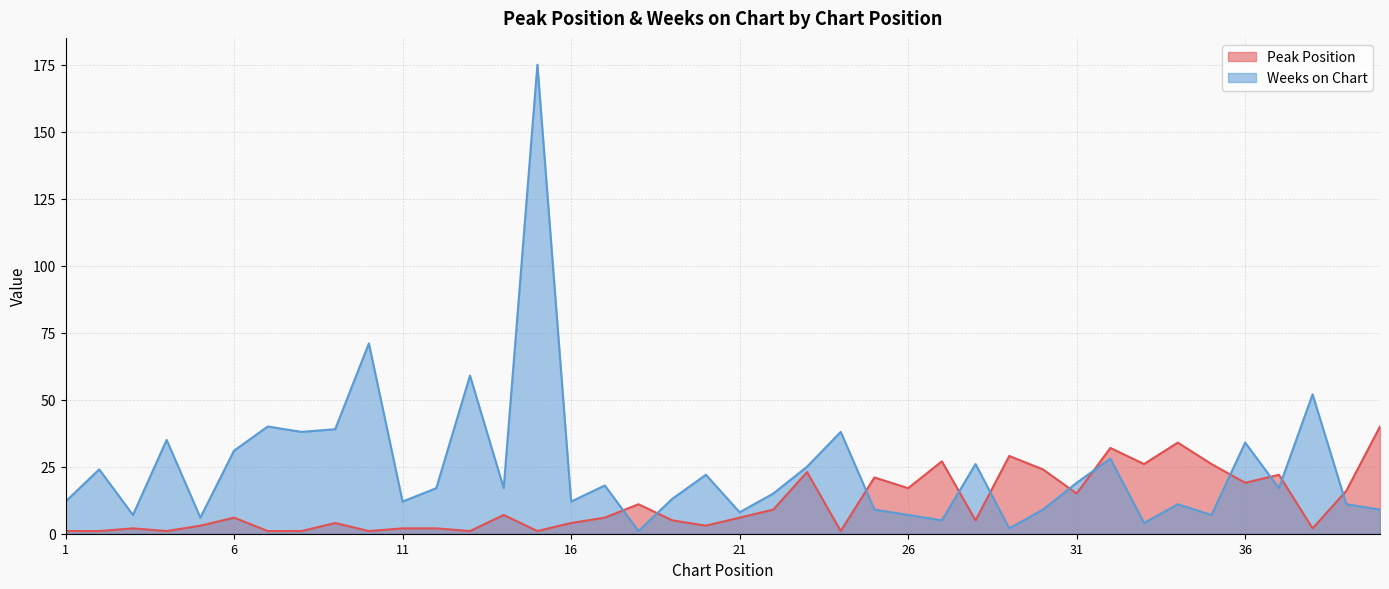

What is the difference between the maximum and minimum values in the Weeks on Chart series?

174